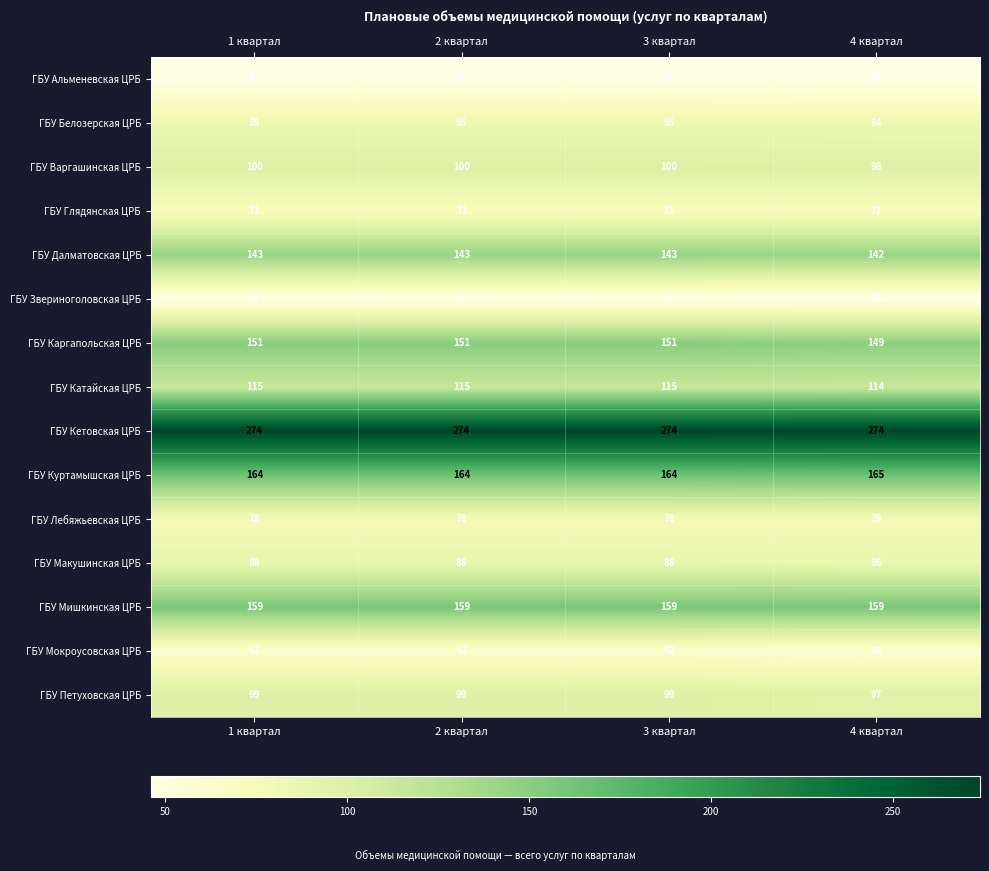

Rank the series at 4 квартал from highest to lowest value.

ГБУ Кетовская ЦРБ, ГБУ Куртамышская ЦРБ, ГБУ Мишкинская ЦРБ, ГБУ Каргапольская ЦРБ, ГБУ Далматовская ЦРБ, ГБУ Катайская ЦРБ, ГБУ Варгашинская ЦРБ, ГБУ Петуховская ЦРБ, ГБУ Макушинская ЦРБ, ГБУ Белозерская ЦРБ, ГБУ Лебяжьевская ЦРБ, ГБУ Глядянская ЦРБ, ГБУ Мокроусовская ЦРБ, ГБУ Альменевская ЦРБ, ГБУ Звериноголовская ЦРБ